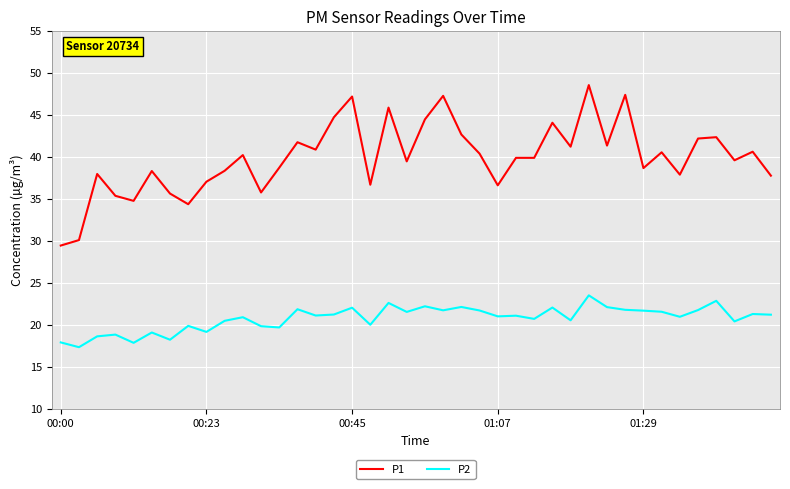

True or false: P2 and P1 intersect in this chart.

False